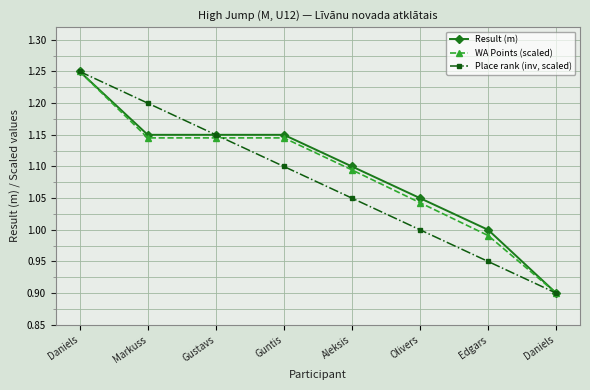

True or false: WA Points (scaled) and Place rank (inv, scaled) cross at least once.

True